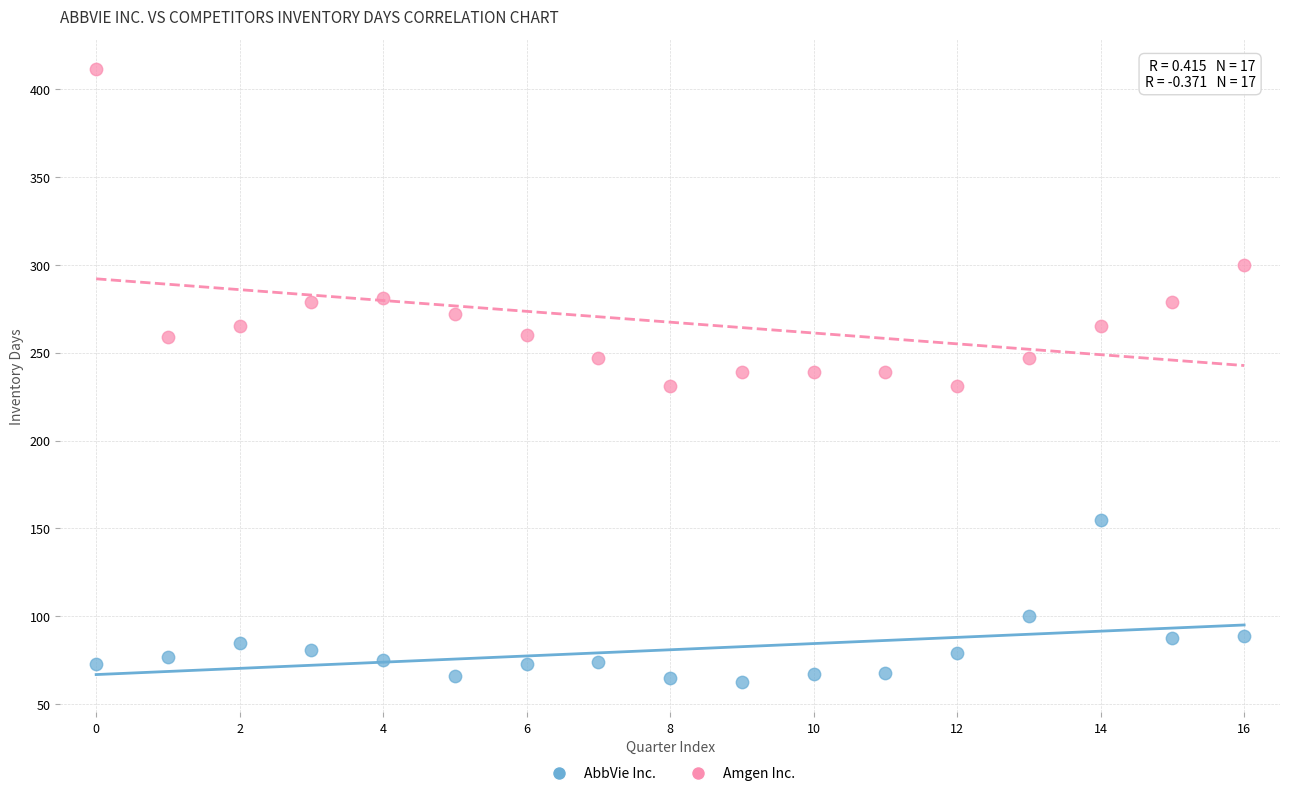

Across all data points, what is the range of Y values (max minus min)?

348